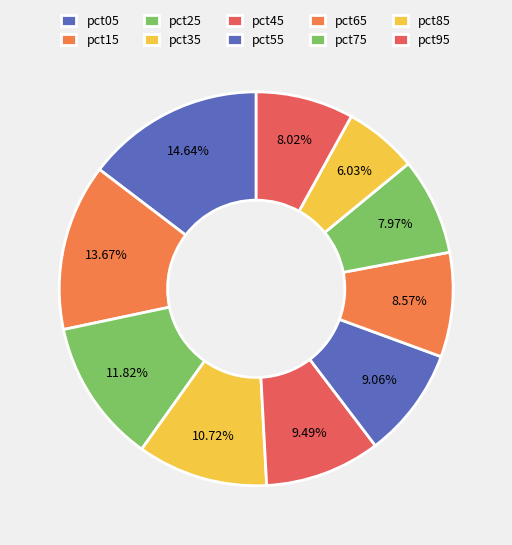

What percentage do pct05 and pct15 together represent?

28.3%